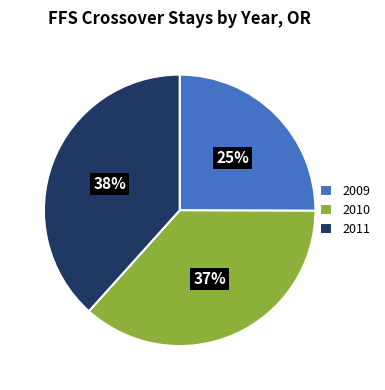

What is the smallest slice in the pie chart?

2009